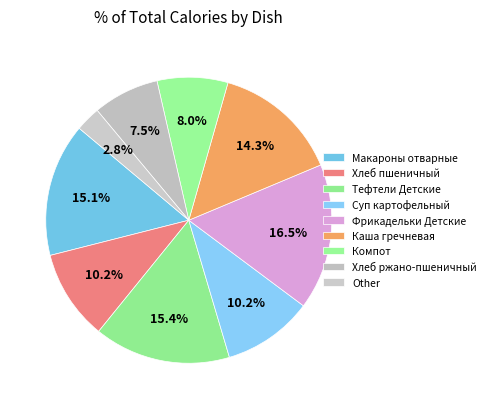

Is there a majority slice in this chart?

No